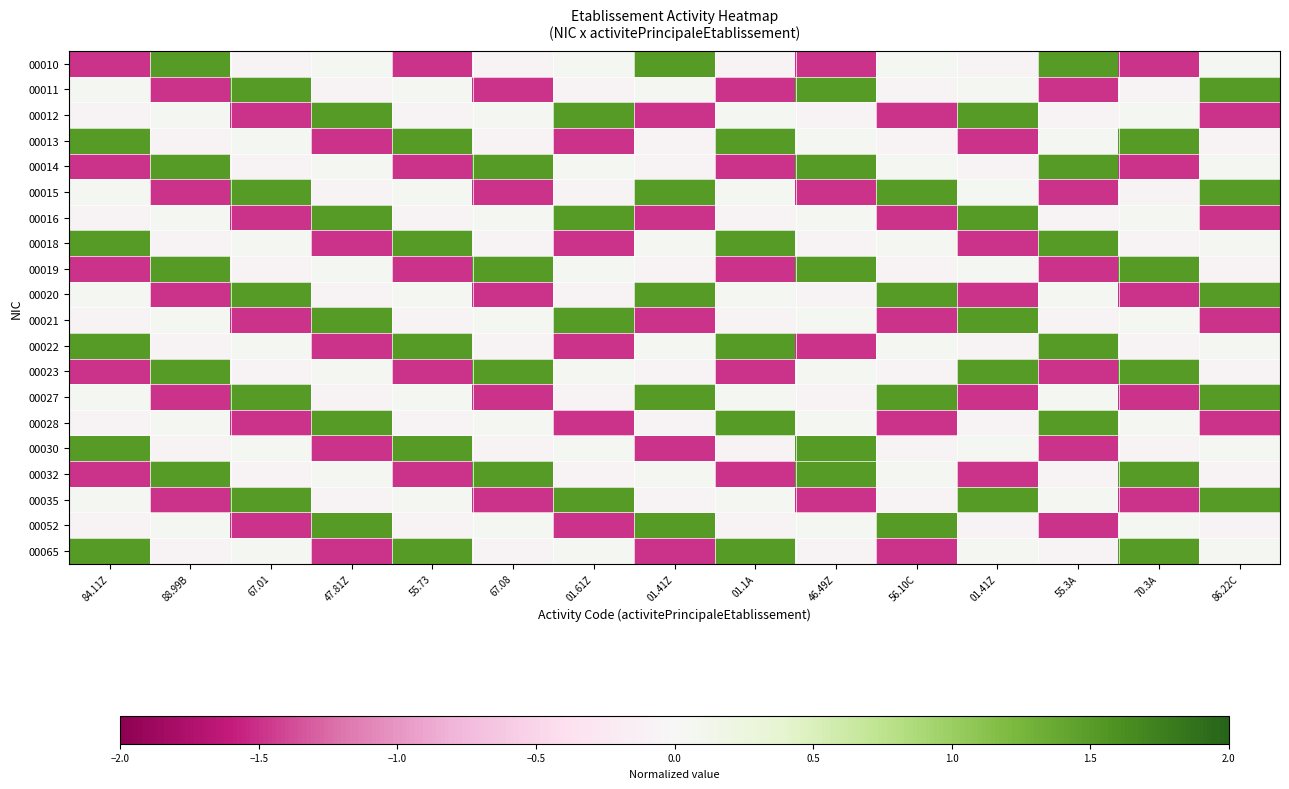

At which category does the chart reach its peak across all series?

88.99B